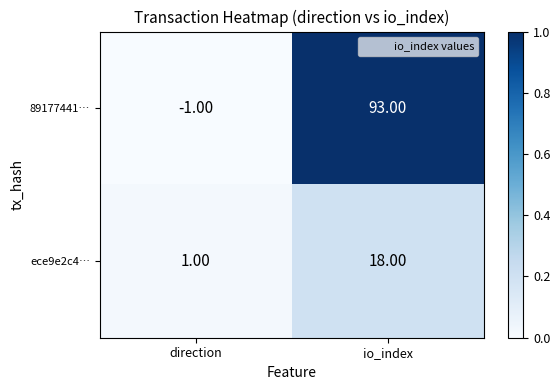

Where is ece9e2c4… nearest to the value 9?

direction